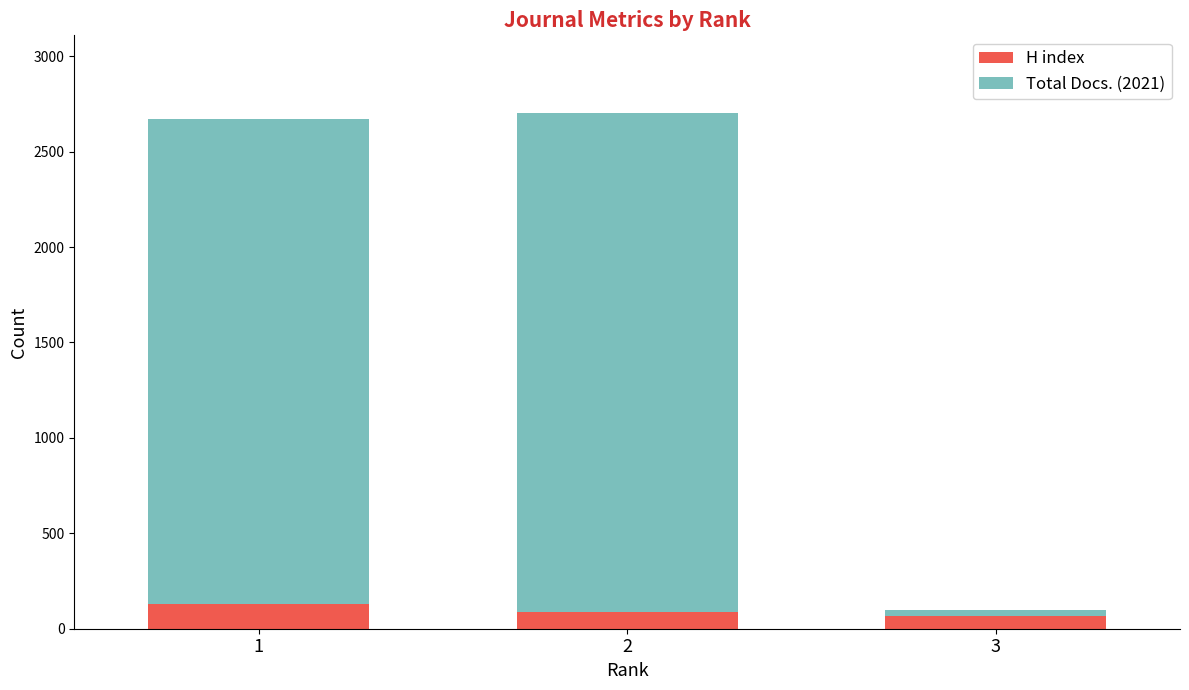

What is the lowest value of the H index series?

68